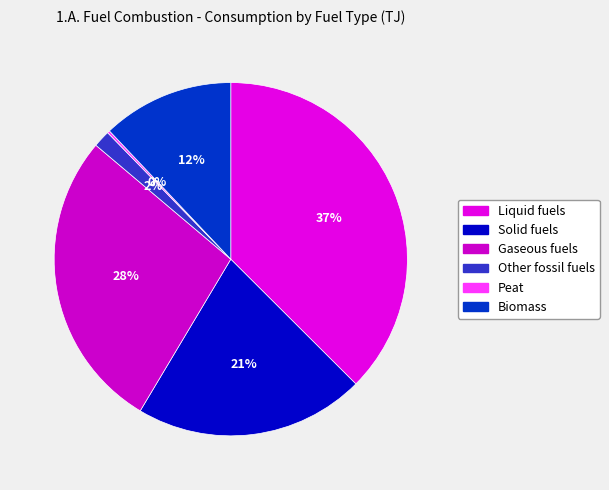

What is the change in value from Other fossil fuels to Biomass?

+4506702.5